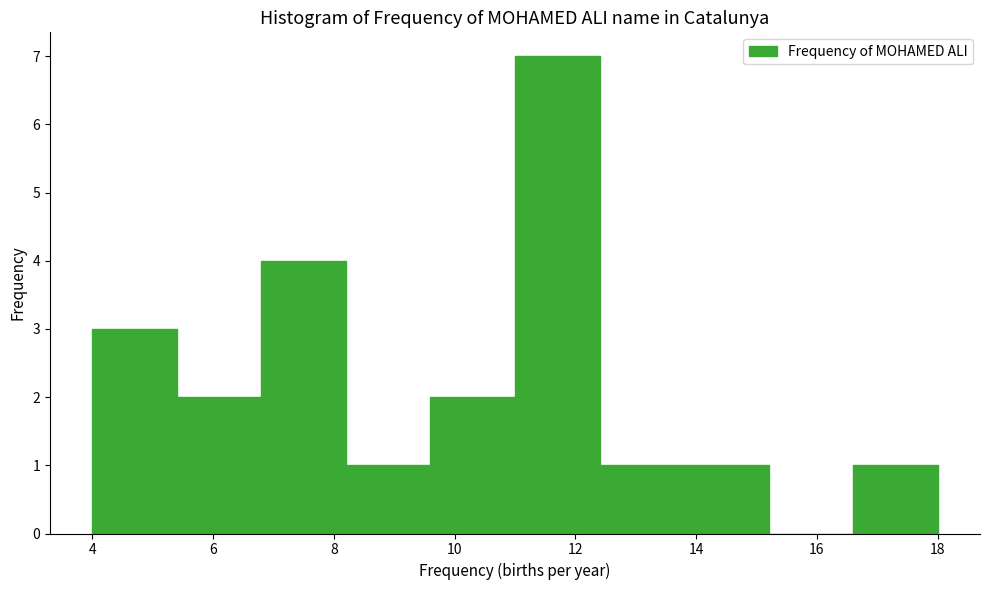

What is the height of the bar covering 16.6 to 18.0 on the x-axis? The values are not printed on the chart, so give them approximately, as read against the axis.

1